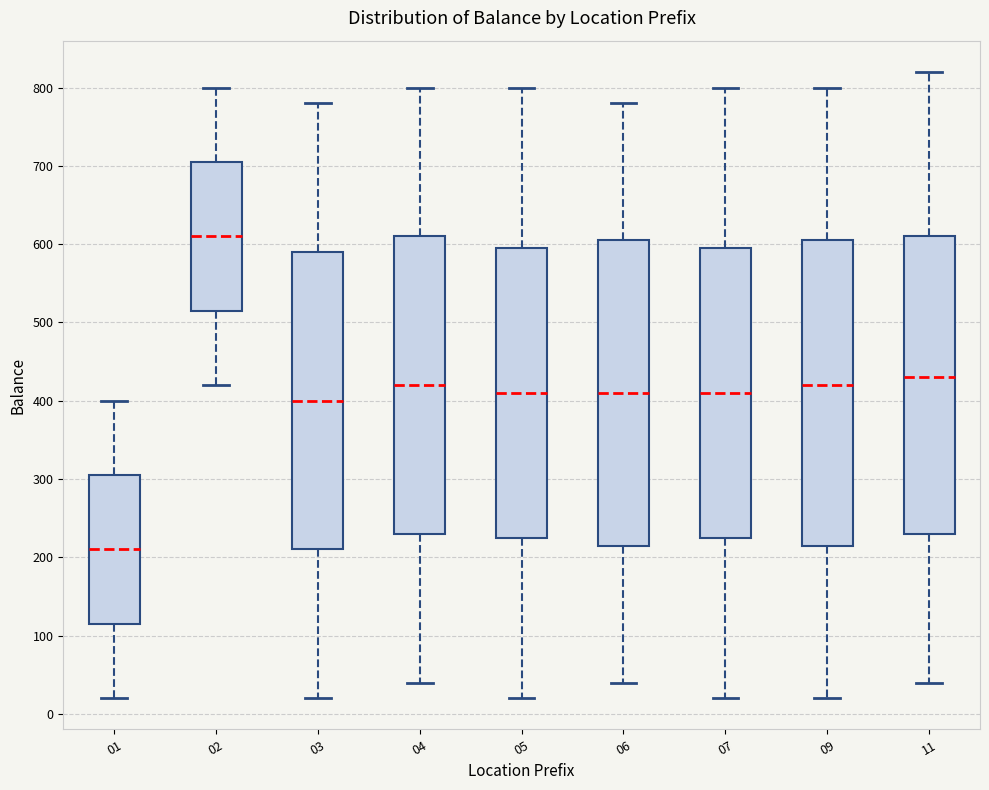

Which box's median line is the lowest?

01